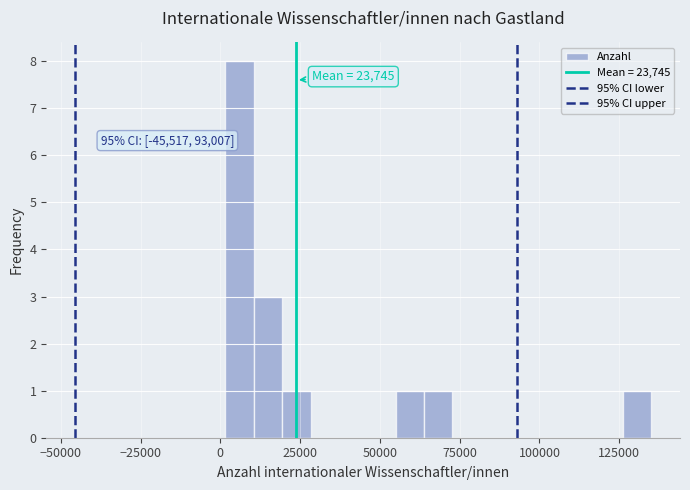

Around what value on the x-axis is the tallest bar? Give the approximate position of its centre, as read against the axis.

5000